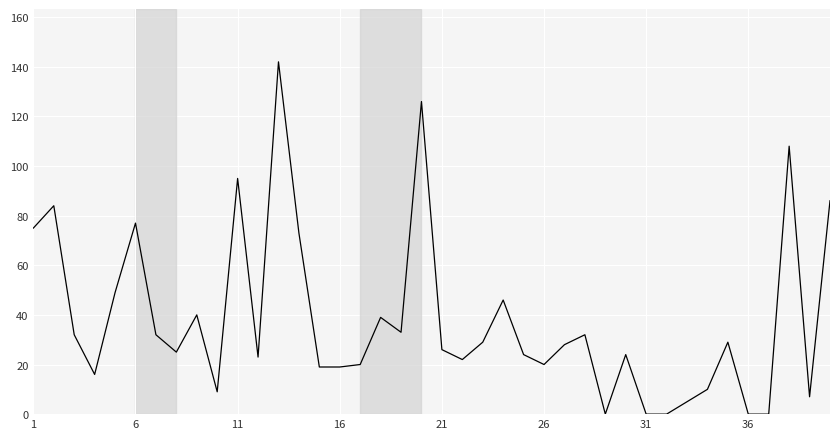

What is the greatest value displayed?

142